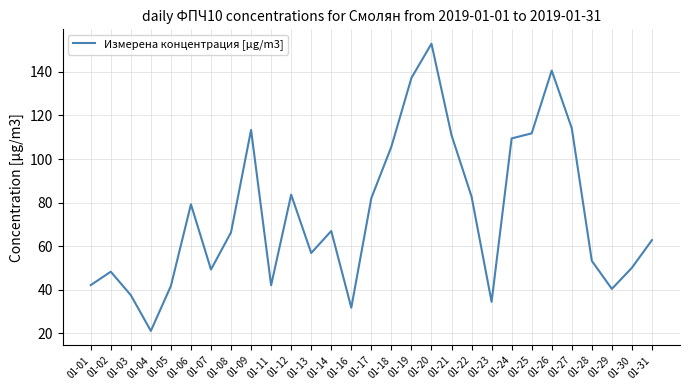

Which label corresponds to the largest value in the chart?

01-20